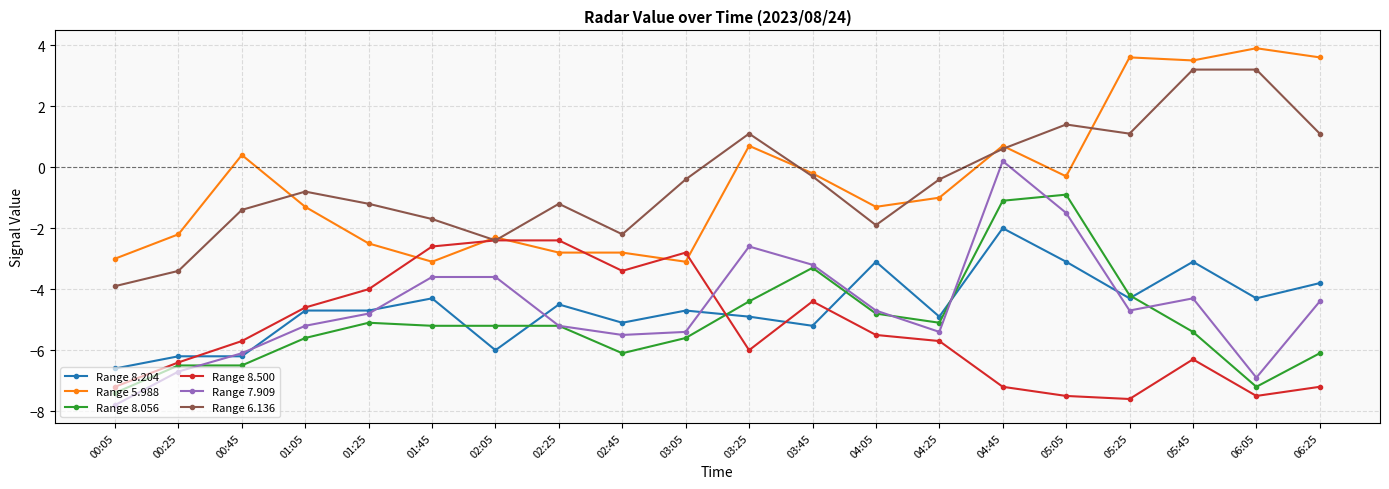

What is the label of the 20th point from the right?

00:05